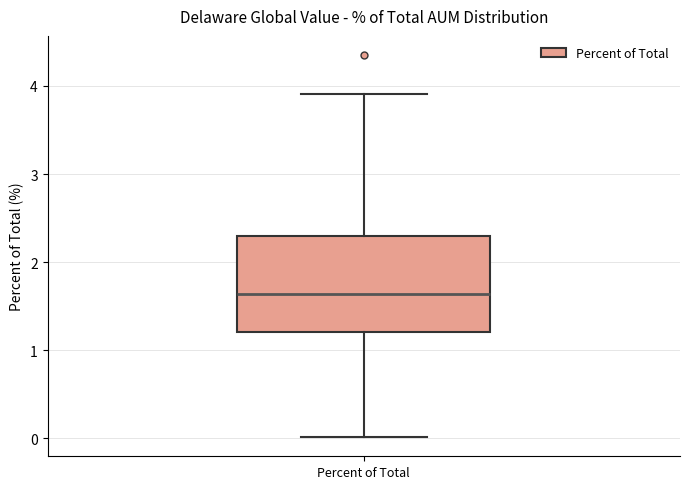

Where is the lower edge of the box for Percent of Total on the y-axis? The values are not printed on the chart, so give them approximately, as read against the axis.

1.2